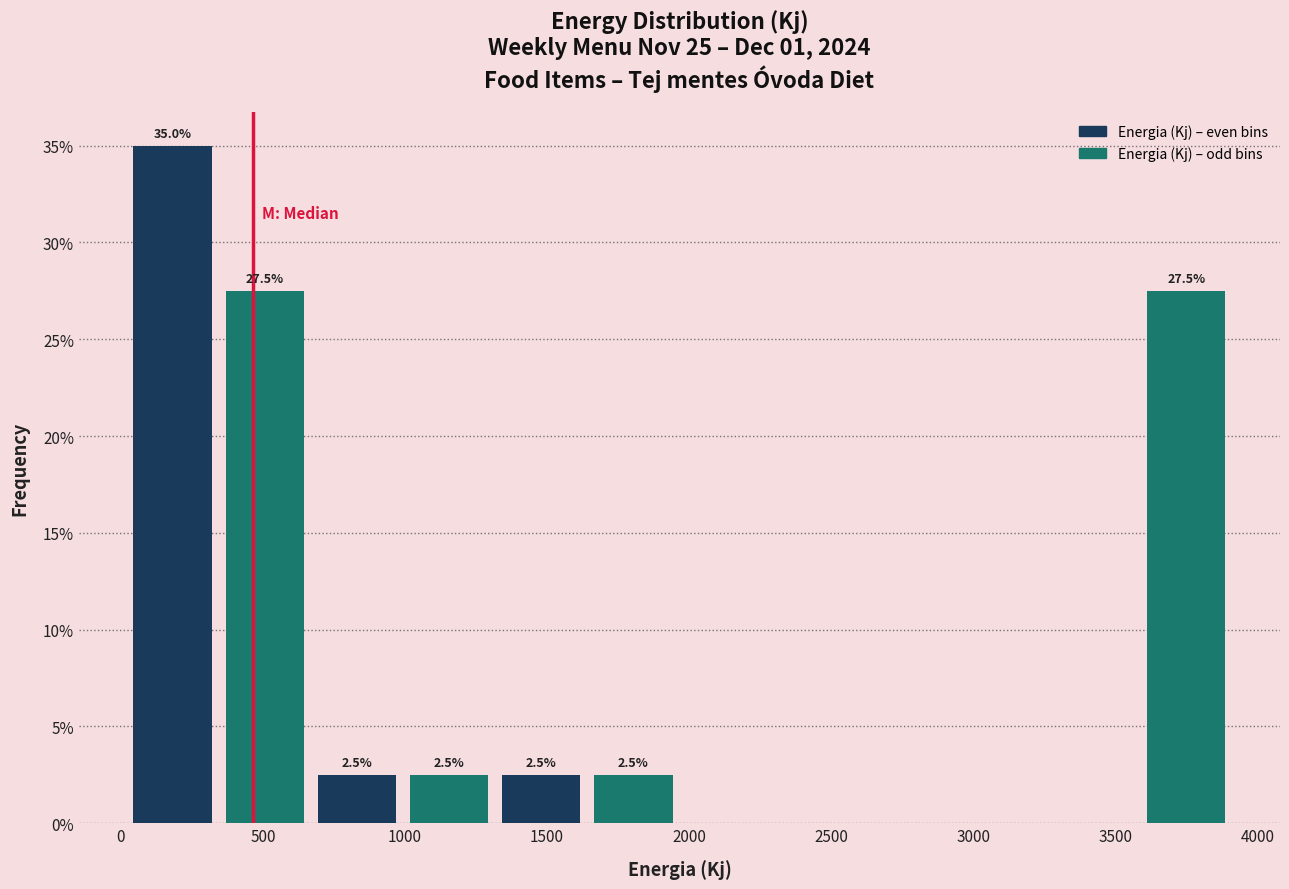

Which range on the x-axis has the tallest bar?

0 to 350